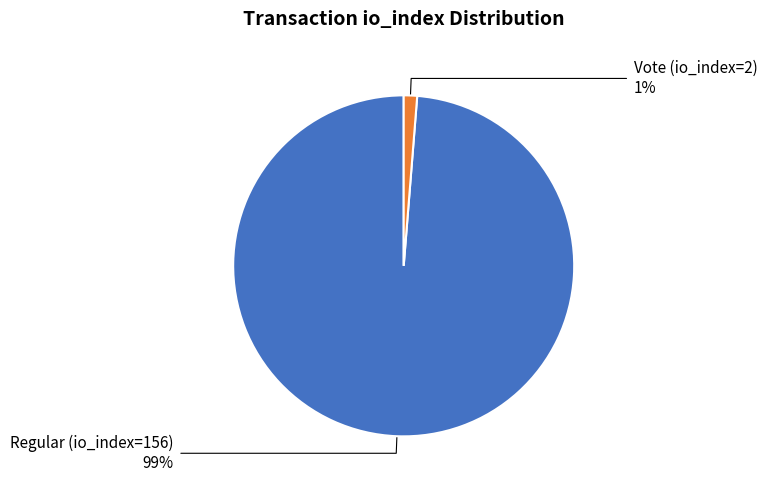

Is there a majority slice in this chart?

Yes